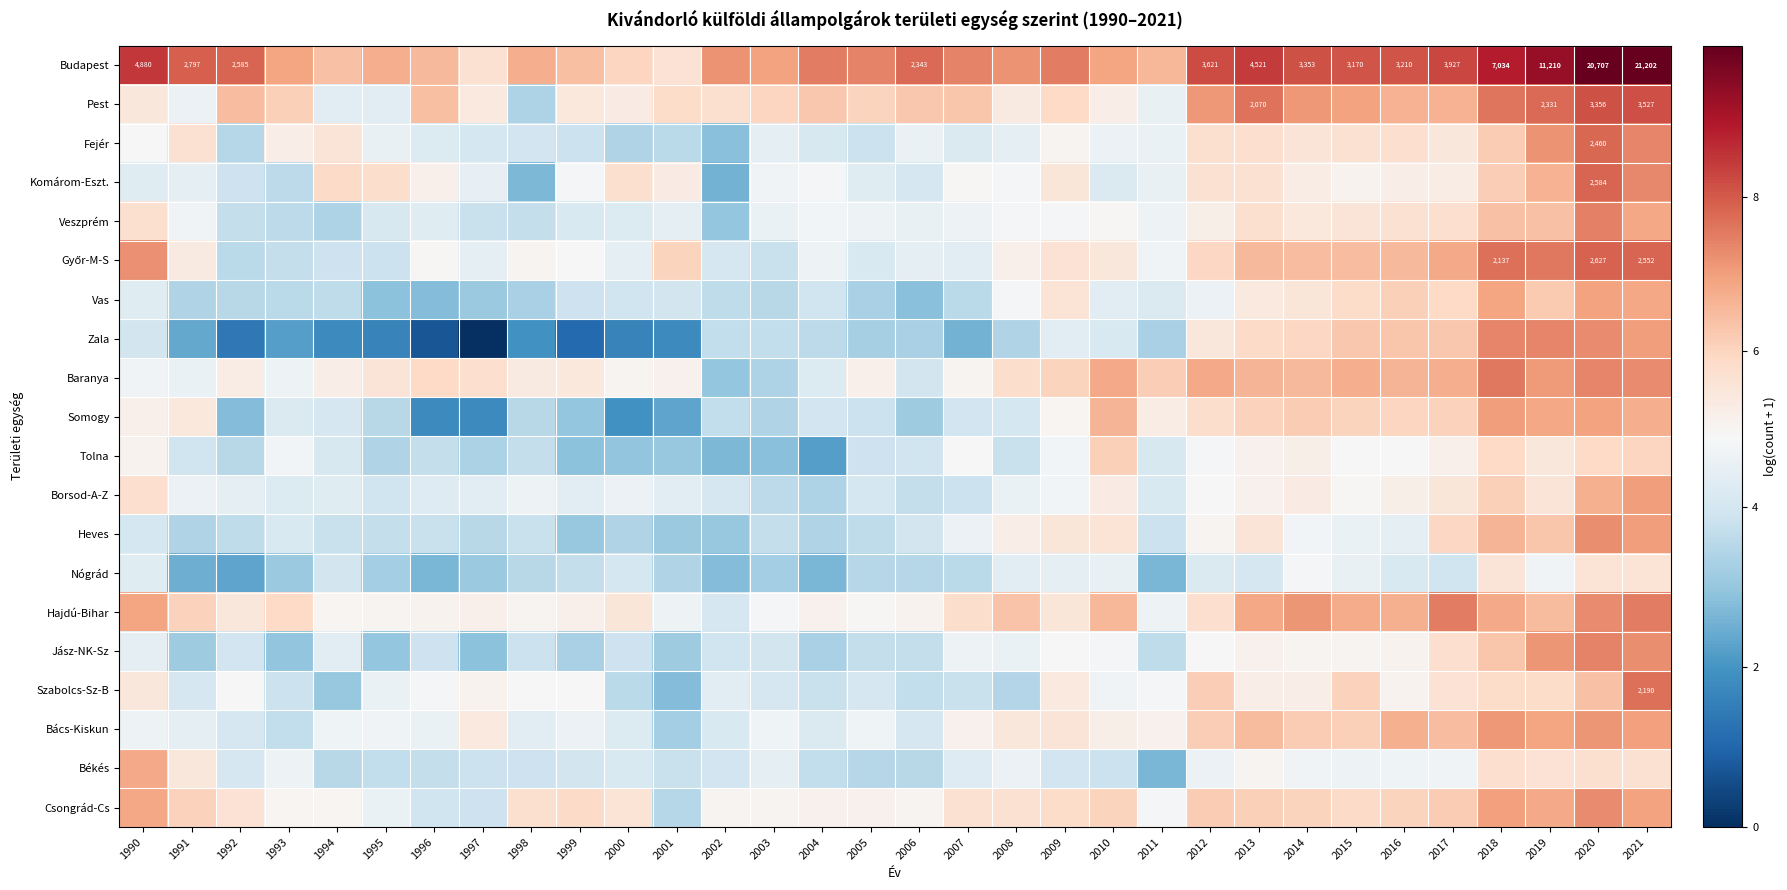

How many series are shown in this chart?

20